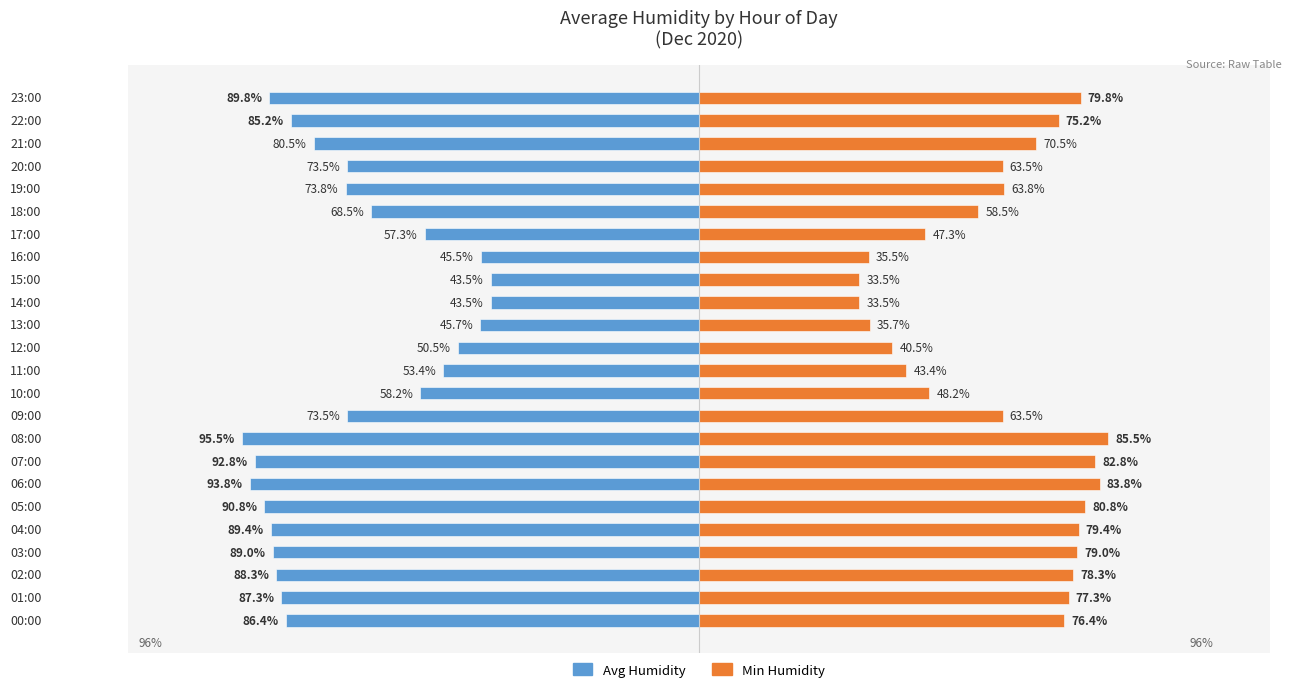

Read the Avg Humidity value at 19:00.

-73.8